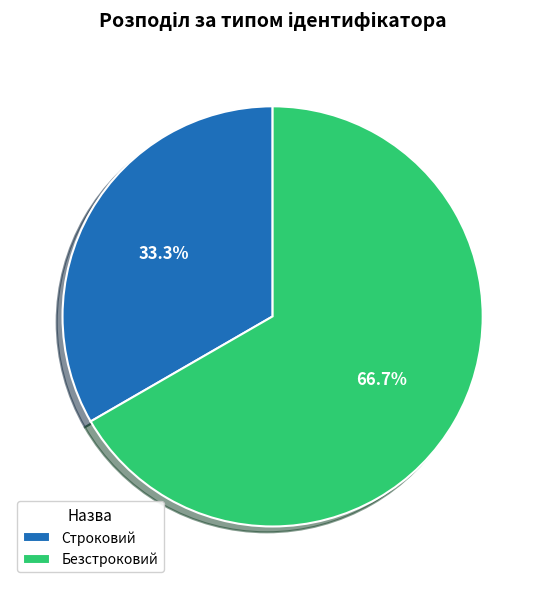

To the nearest percent, what is the difference between the Строковий and Безстроковий slice percentages?

33%